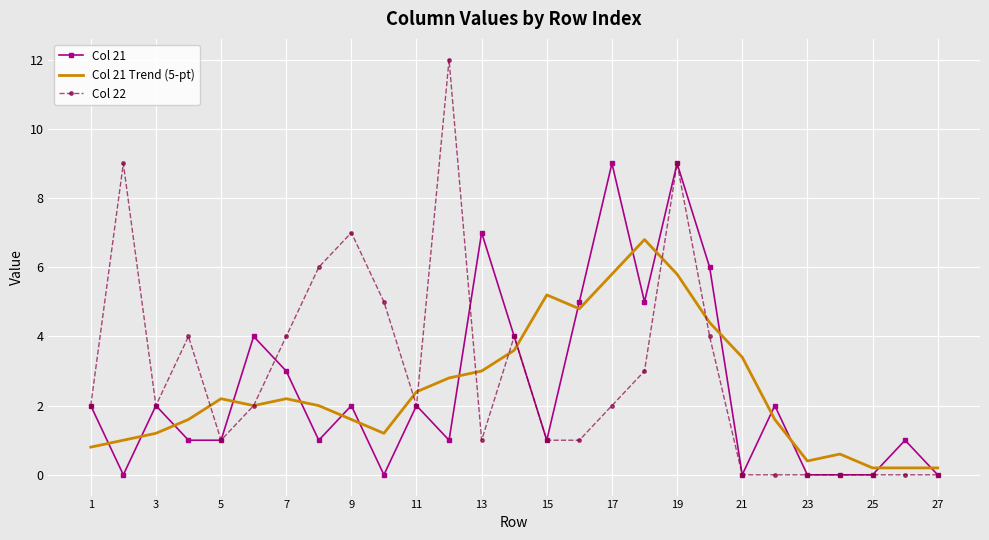

What is the difference between the maximum and minimum values in the Col 21 Trend (5-pt) series?

6.6